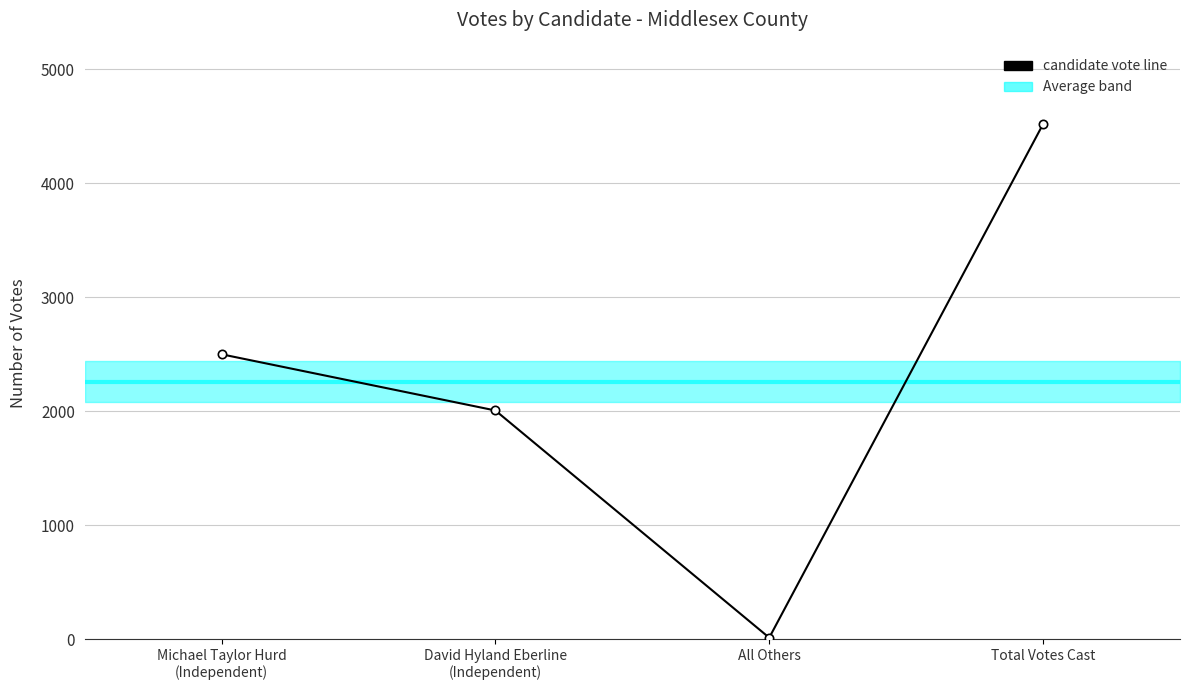

What is the label of the 2nd point from the right?

All Others